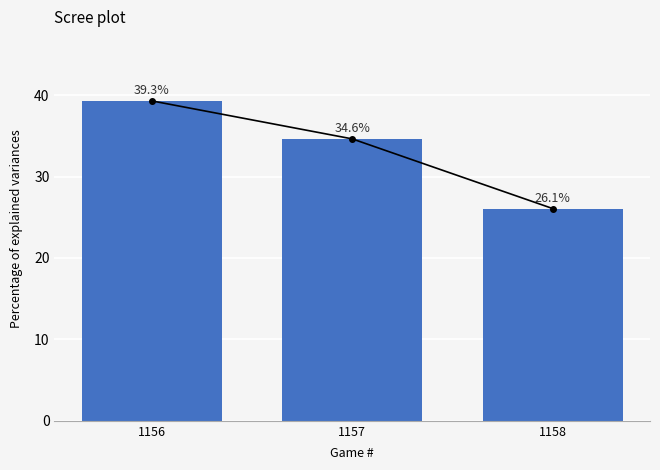

What value does the data have at 1158?

26.1